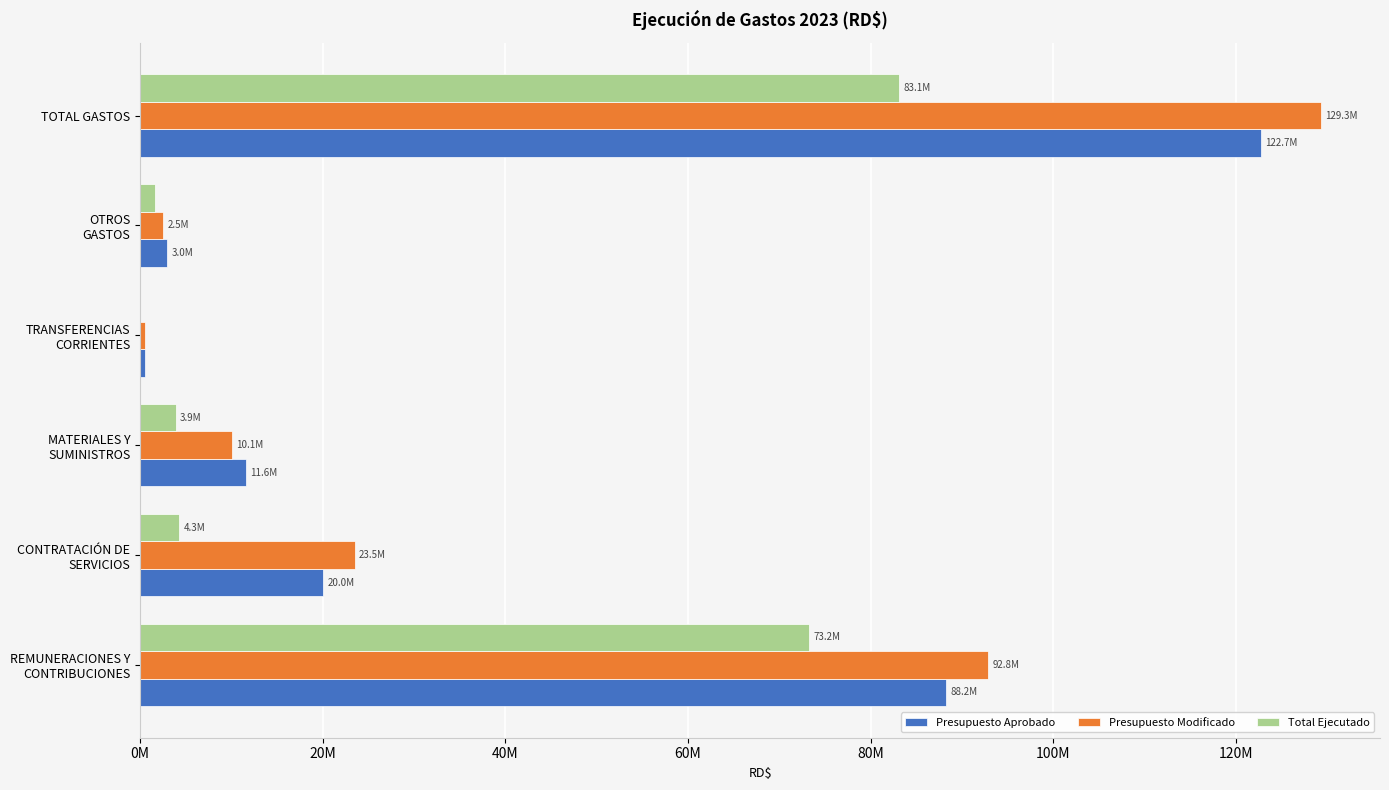

What are all the series names shown in the legend?

Presupuesto Aprobado, Presupuesto Modificado, Total Ejecutado